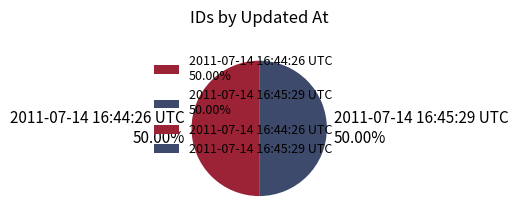

To the nearest percent, what percentage of the pie is 2011-07-14 16:45:29 UTC?

50%